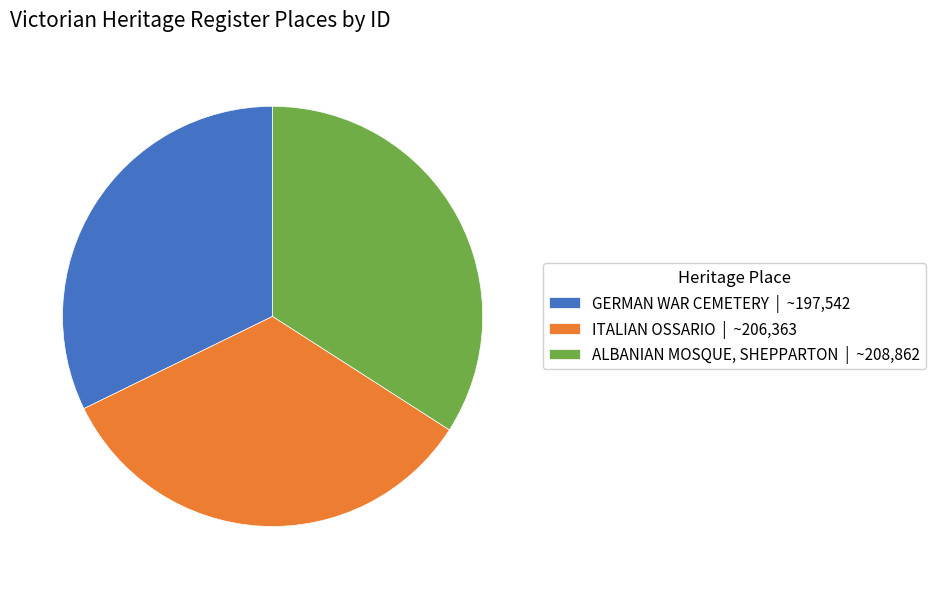

Is ITALIAN OSSARIO | ~206,363 the majority of the pie?

No